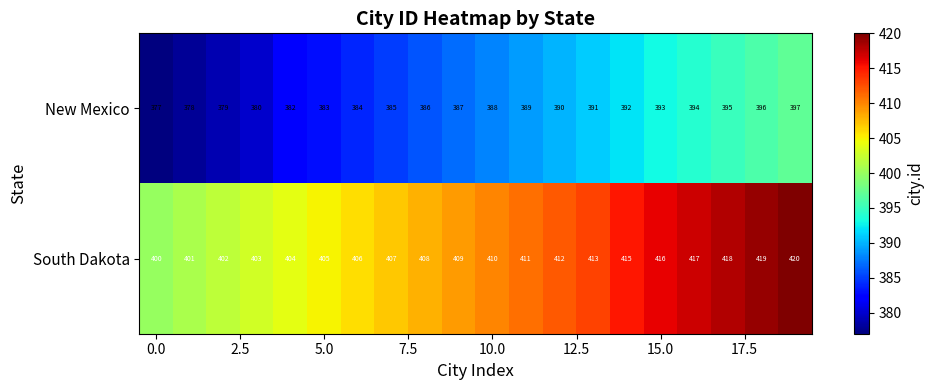

What is the average value of the South Dakota series?

410